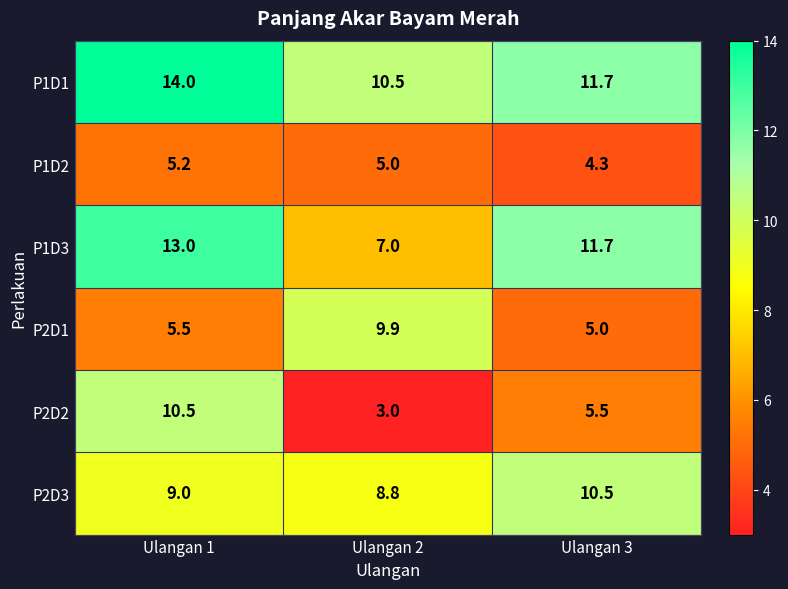

Which series changed the most between Ulangan 2 and Ulangan 3?

P2D1